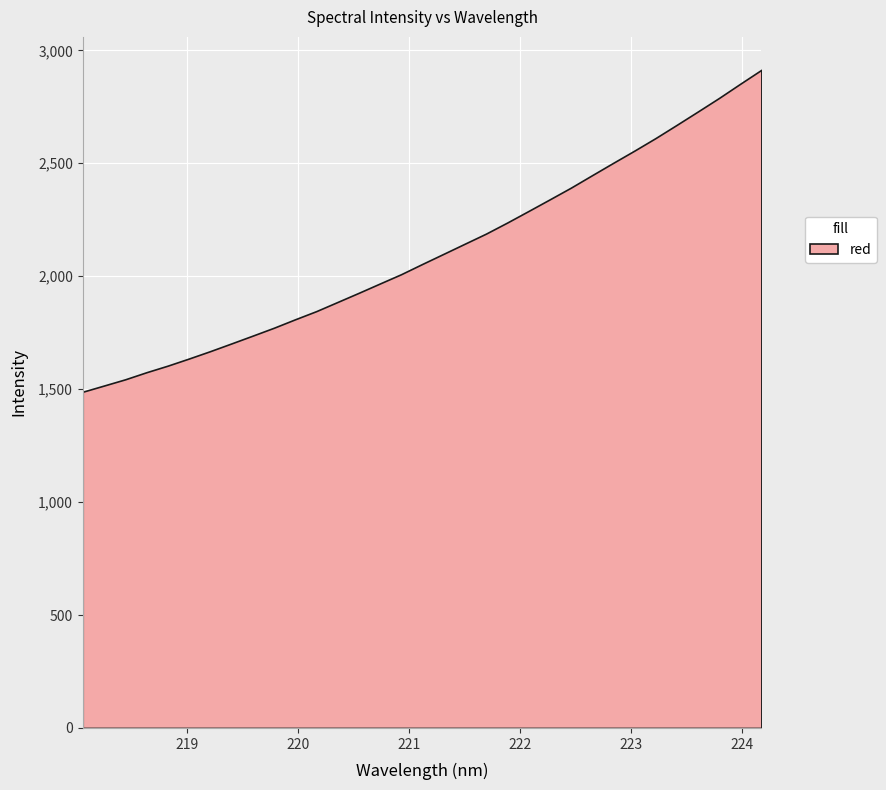

What is the difference between the values at 222.0721 and 222.8355?

213.4